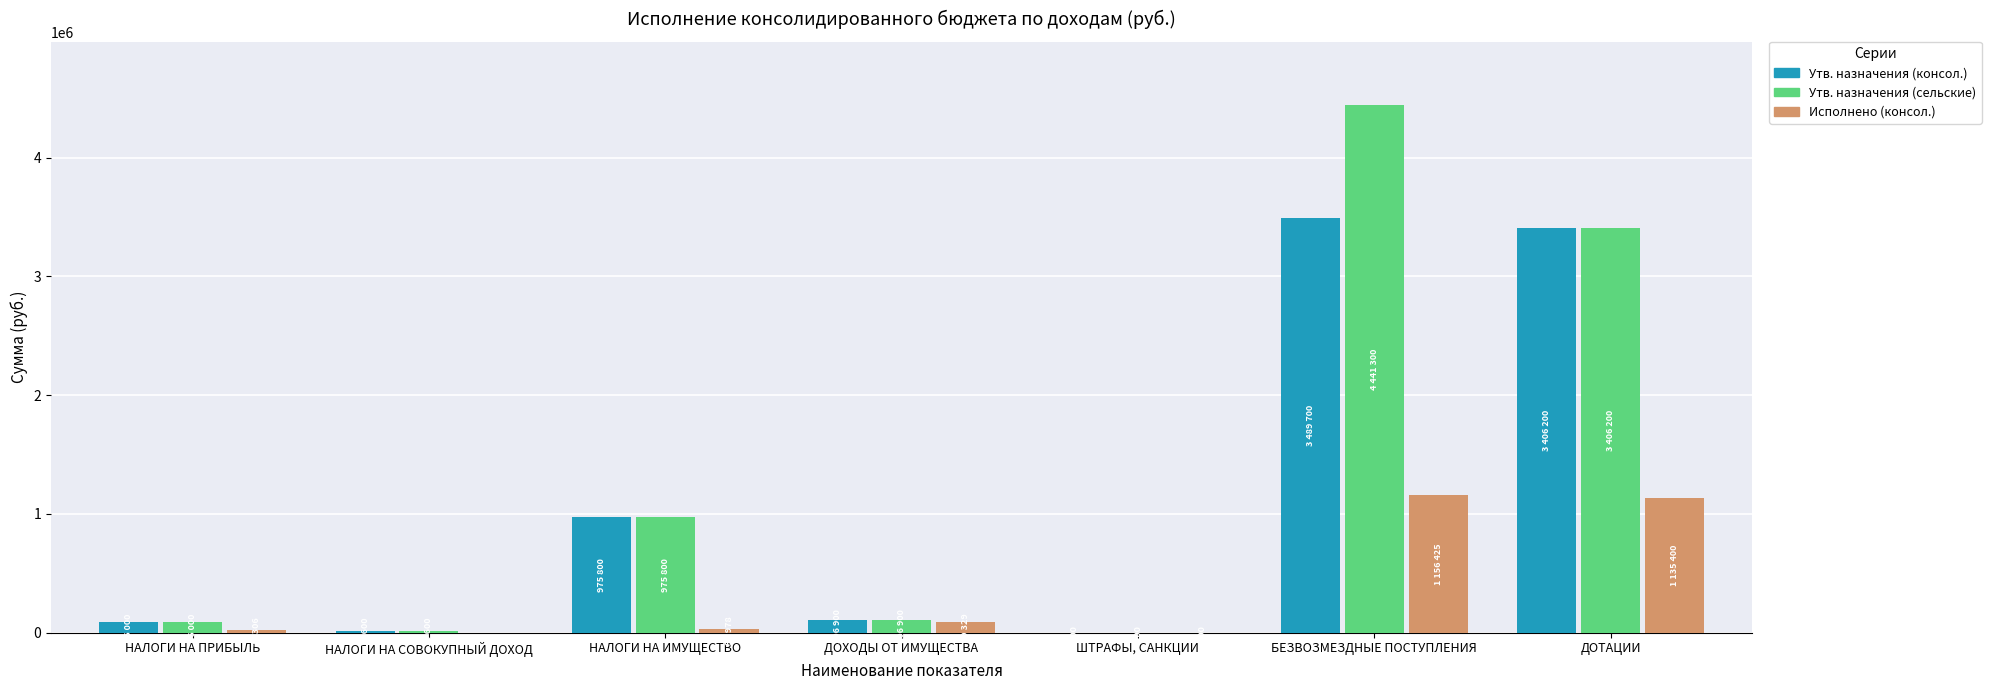

How many values in the Исполнено (консол.) series exceed 32978?

4